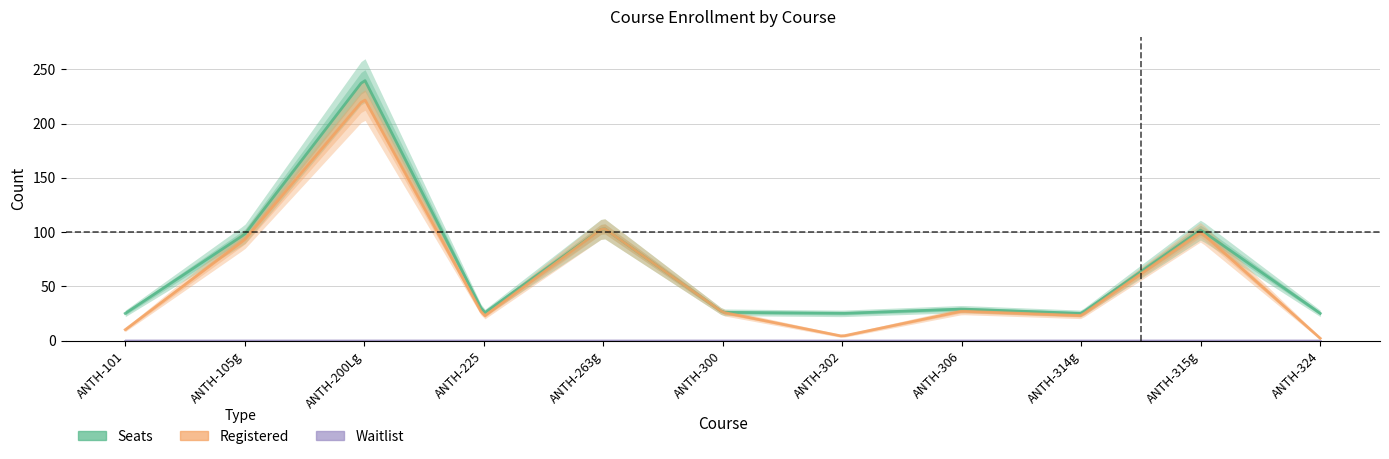

What is the value of the Registered point at the 9th from the left?

23